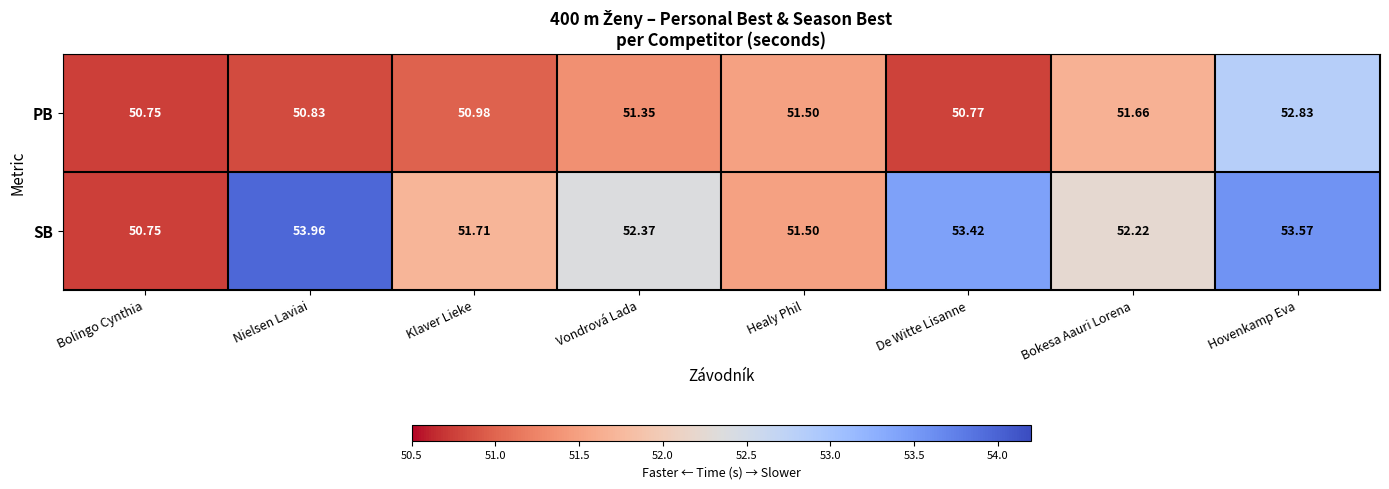

Rank the series by their average value, from lowest to highest.

PB, SB